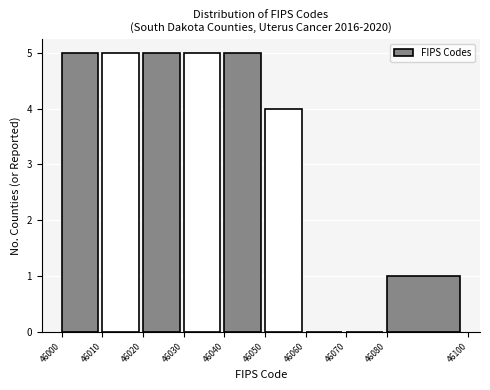

How tall is the bar that spans 46020 to 46030 on the x-axis? The values are not printed on the chart, so give them approximately, as read against the axis.

5